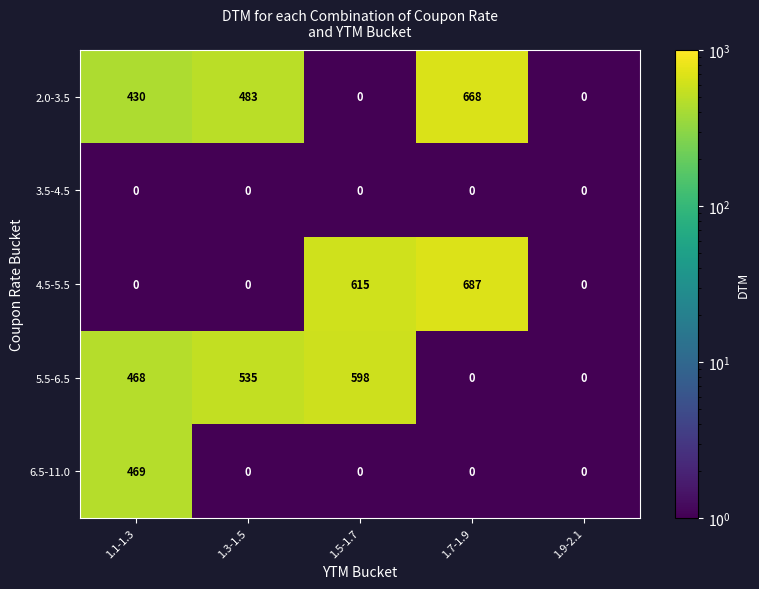

Which series has the largest total across all categories?

5.5-6.5